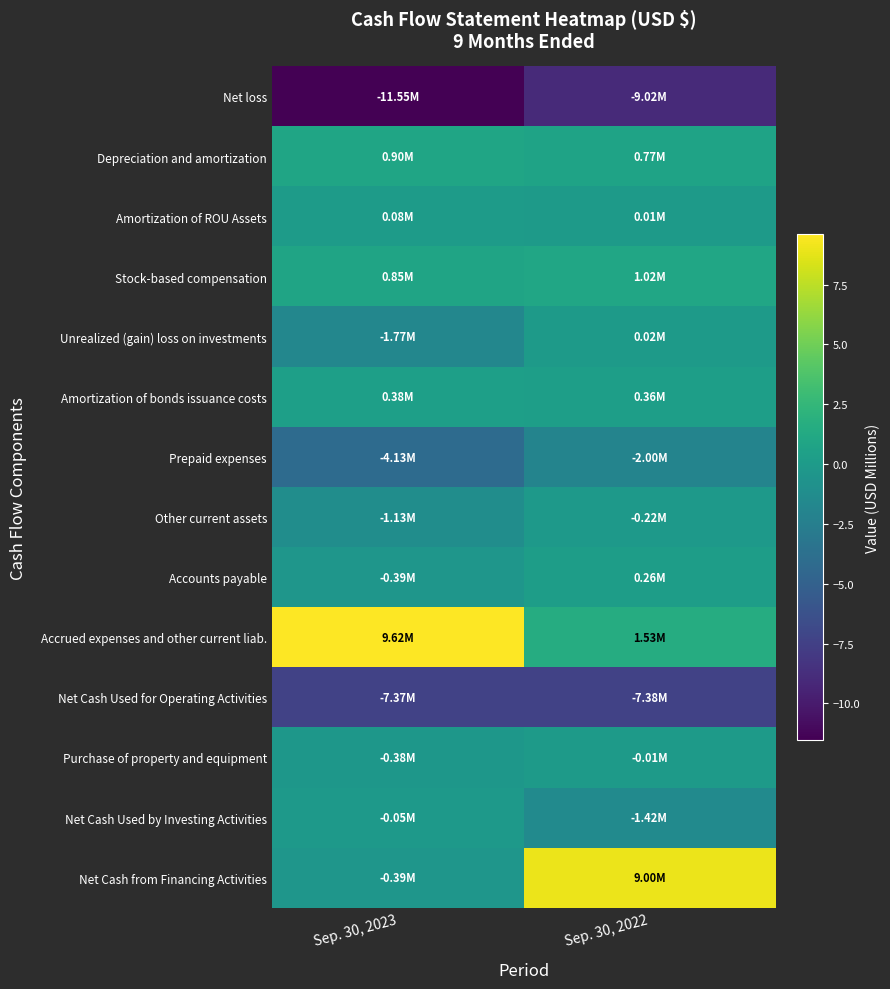

How many data points does each series have?

2